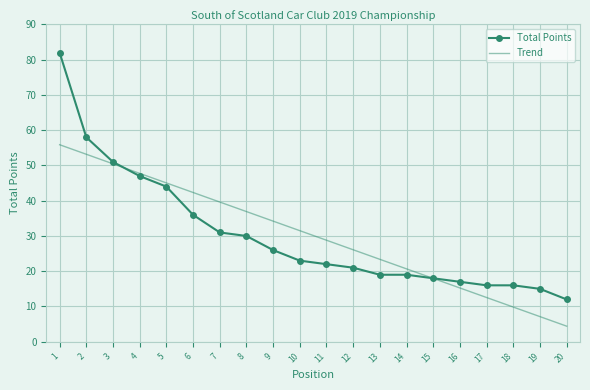

The Total Points series shows 21 at 12. True or false?

True